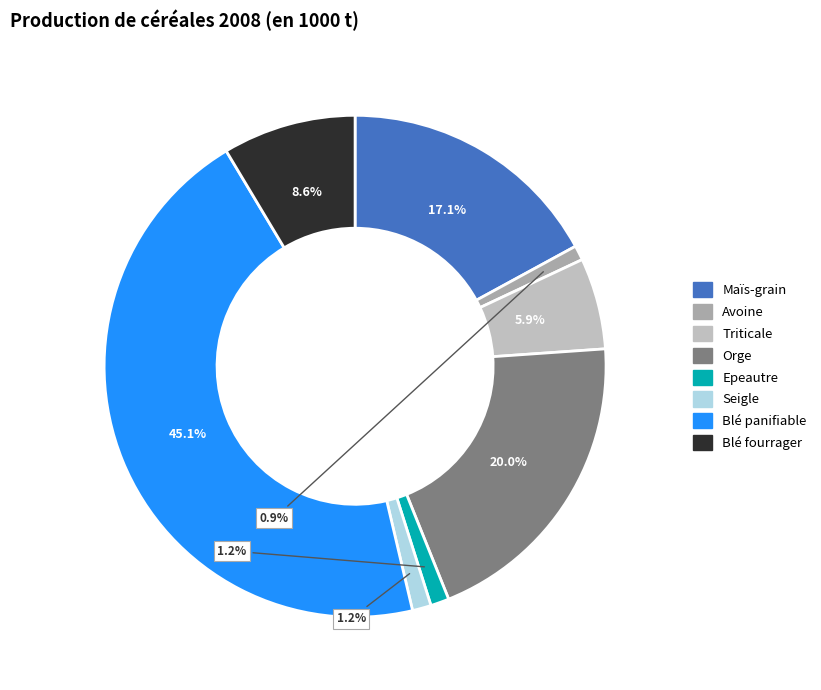

Is there a majority slice in this chart?

No